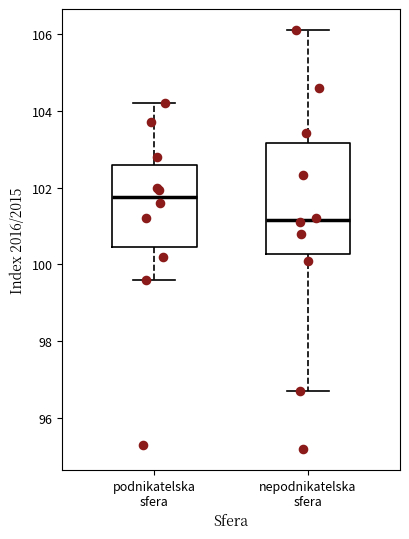

Which box is the tallest, from its lower edge to its upper edge?

nepodnikatelska sfera